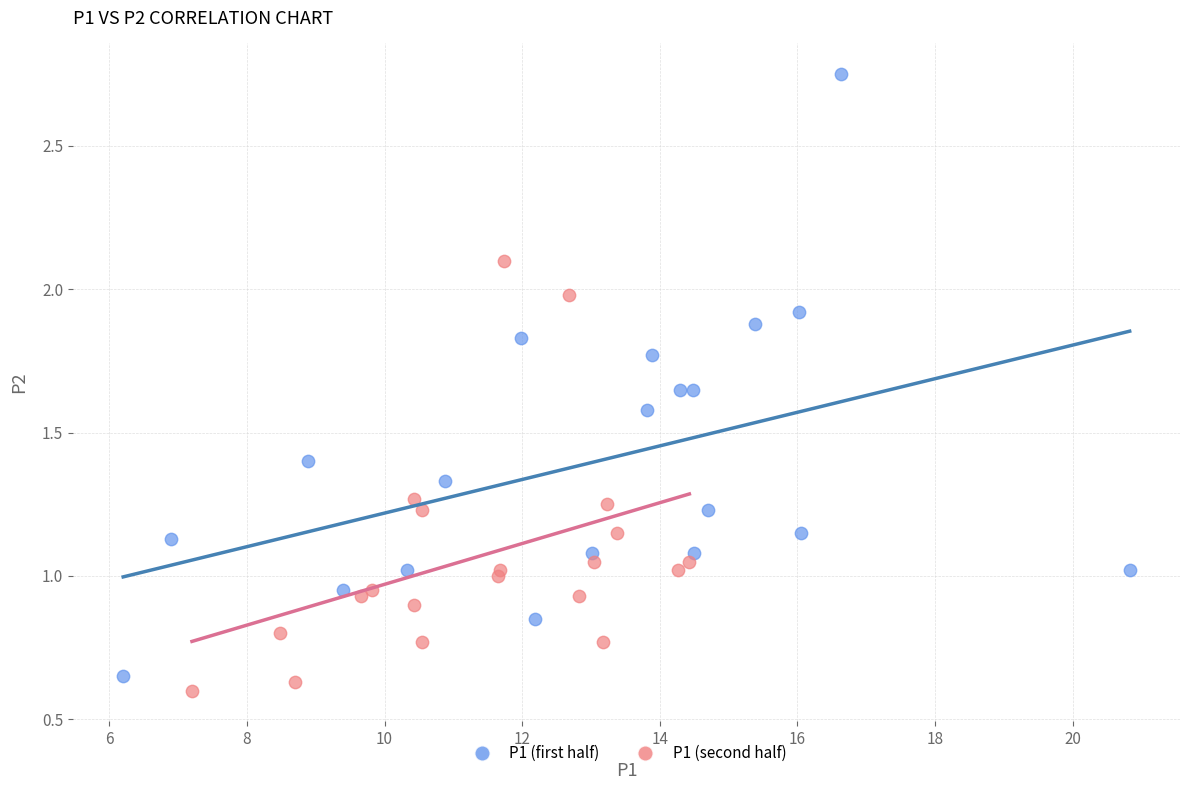

Which series reaches the maximum Y coordinate?

P1 (first half)